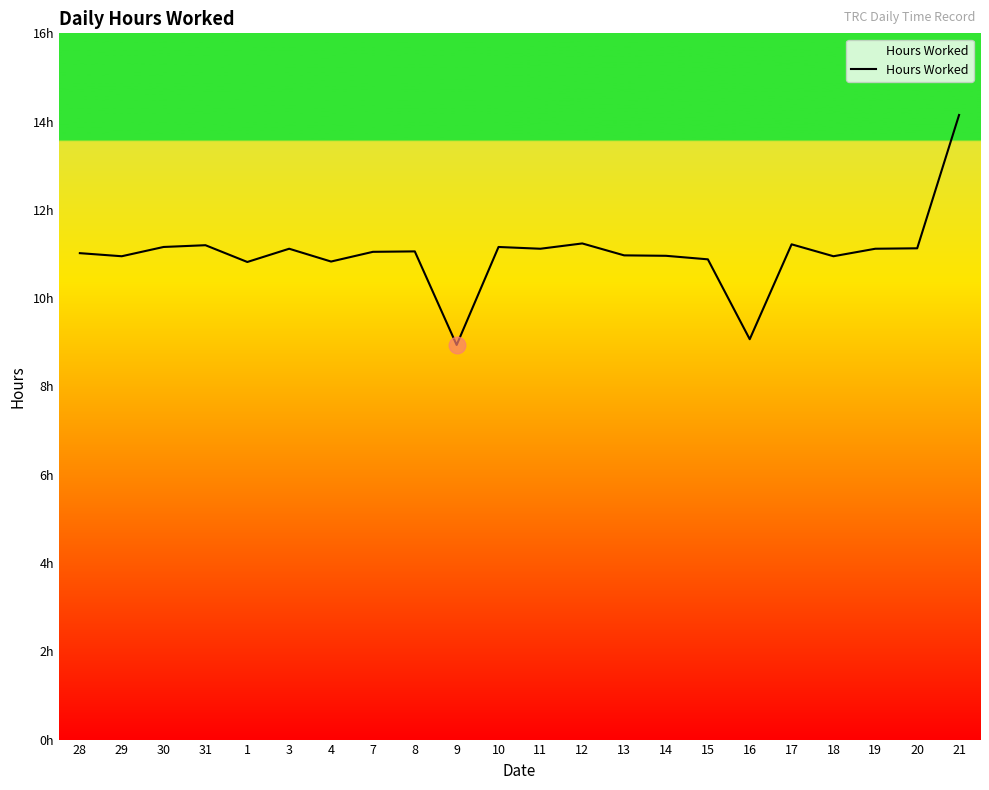

Where does the data first go above 11?

28